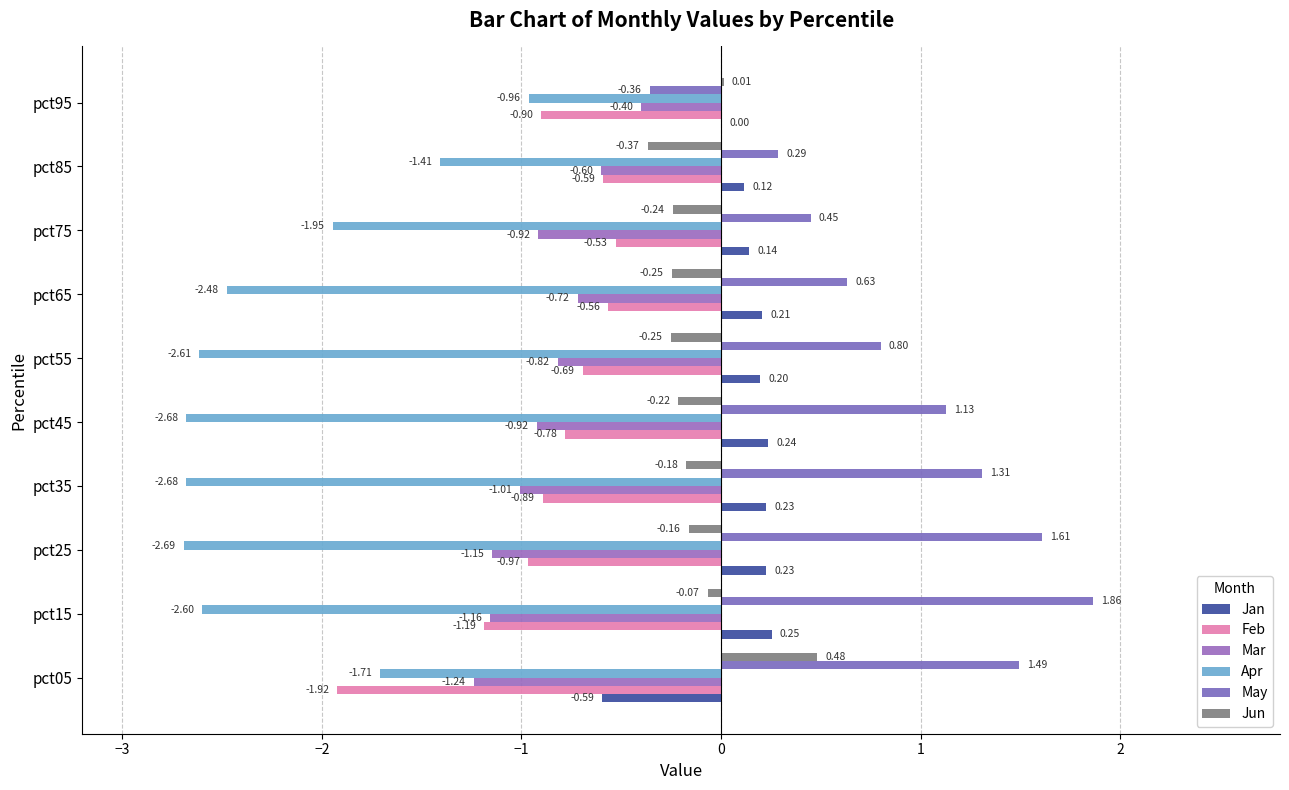

At how many categories does at least one series exceed 0?

10